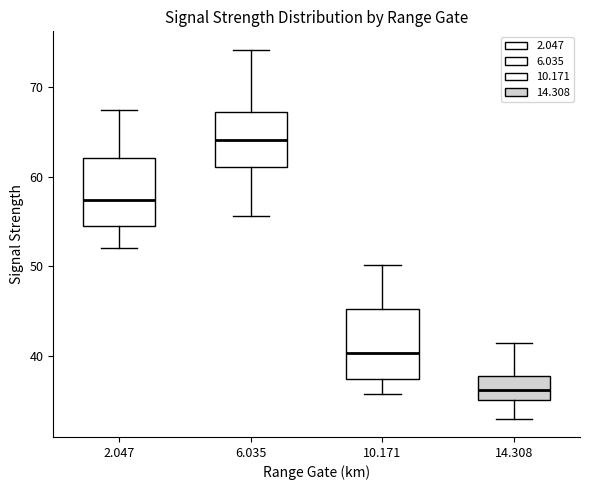

Reading left to right, read every box against the y-axis: the position of its median line, the range the box covers, and the ends of its whiskers. The values are not printed on the chart, so give them approximately, as read against the axis.

2.047: median 57, box 55 to 62, whiskers 52 to 68
6.035: median 64, box 61 to 67, whiskers 56 to 74
10.171: median 40, box 37 to 45, whiskers 36 to 50
14.308: median 36, box 35 to 38, whiskers 33 to 41